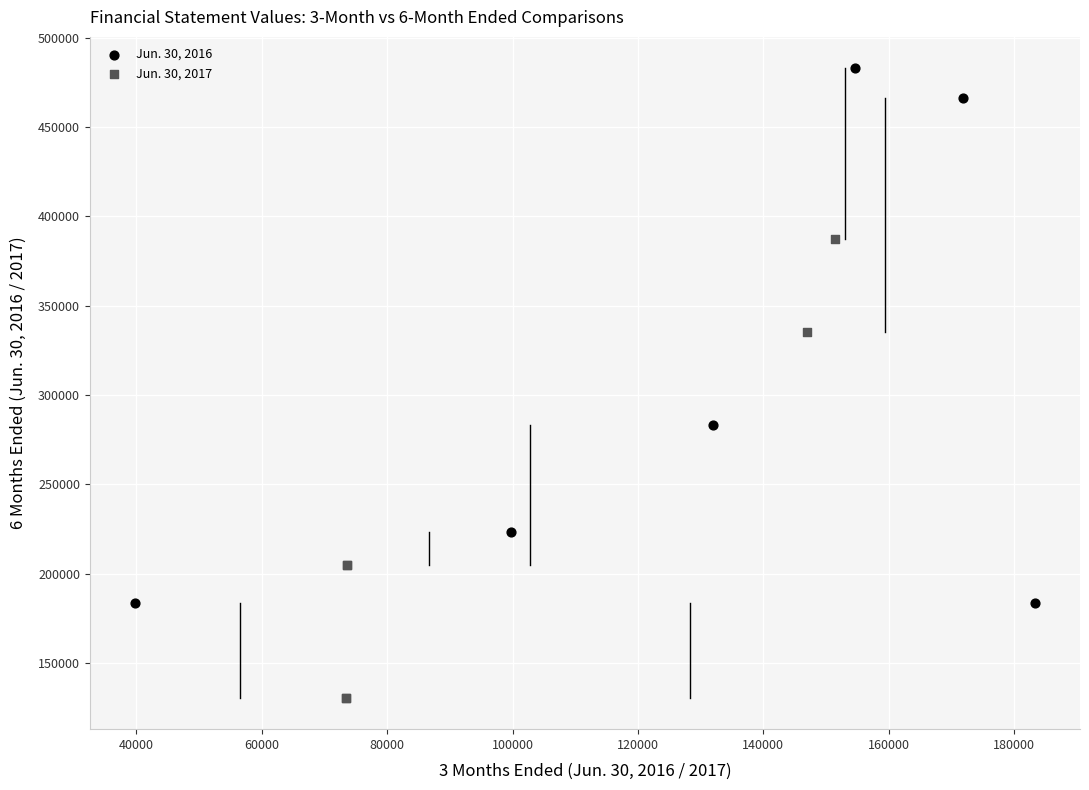

Which series reaches the maximum Y coordinate?

Jun. 30, 2016